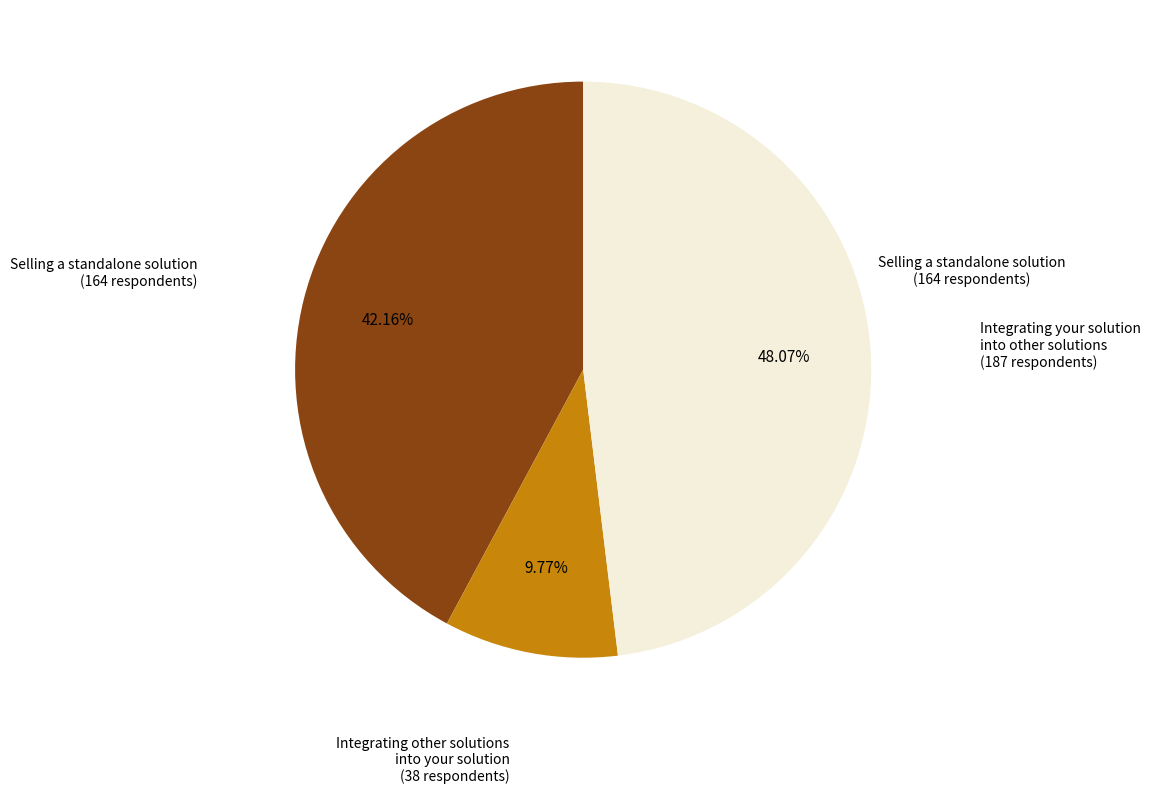

Does Integrating other solutions into your solution account for over 50% of the chart?

No